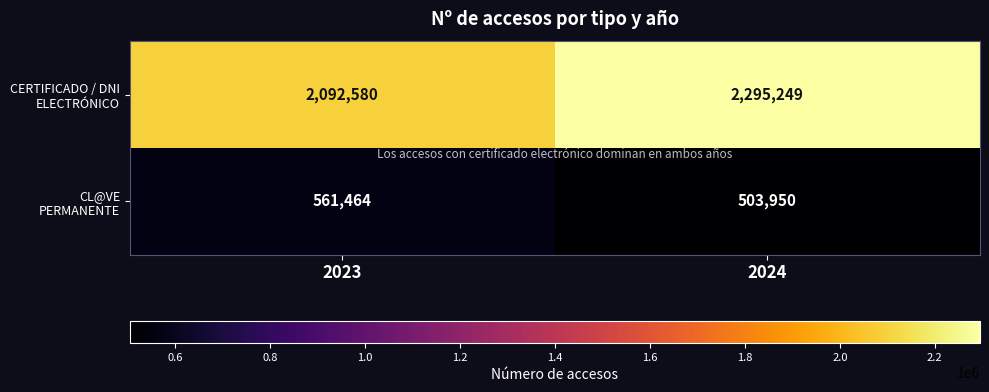

What is the difference between the highest and lowest values at 2024?

1791299